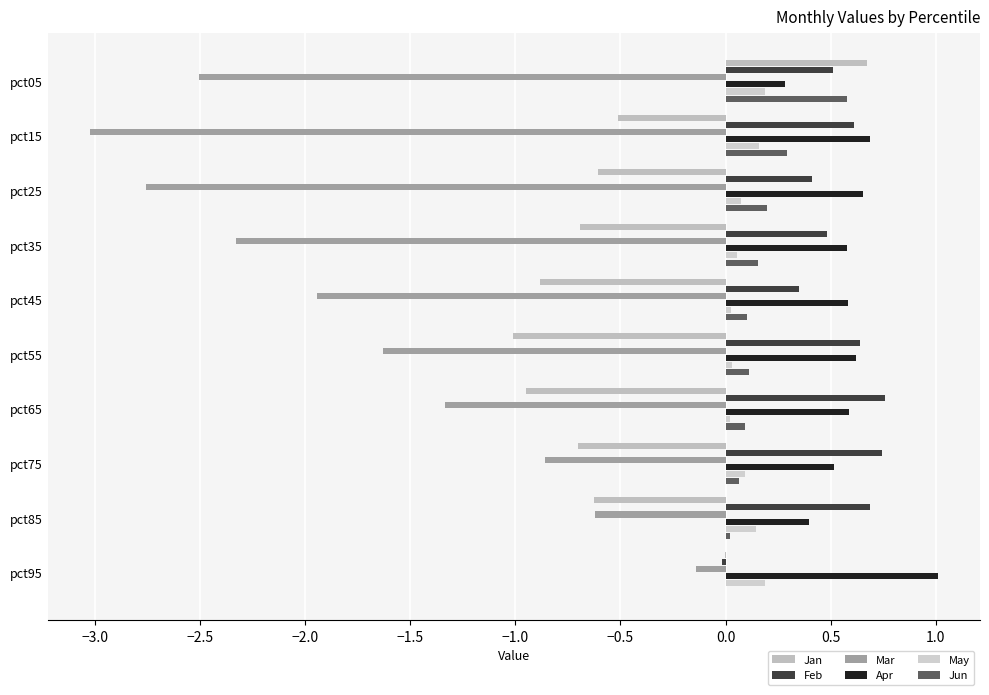

Count the number of categories in the chart.

10